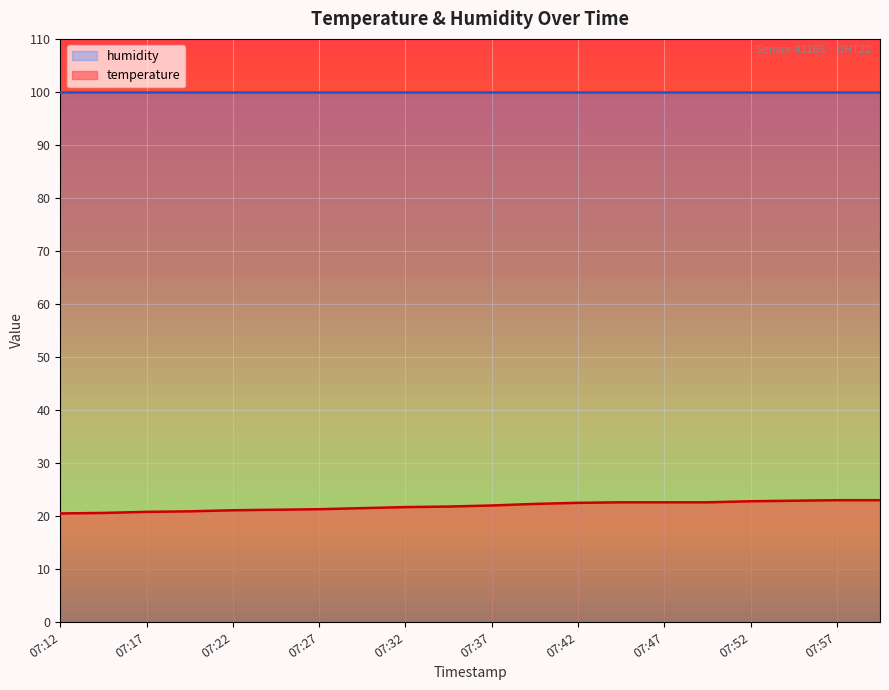

Reading left to right, extract all data points from this chart.

07:12=20.5	07:15=20.6	07:17=20.8	07:20=20.9	07:22=21.1	07:25=21.2	07:27=21.3	07:30=21.5	07:32=21.7	07:35=21.8	07:37=22.0	07:40=22.3	07:42=22.5	07:45=22.6	07:47=22.6	07:50=22.6	07:52=22.8	07:55=22.9	07:57=23.0	08:00=23.0